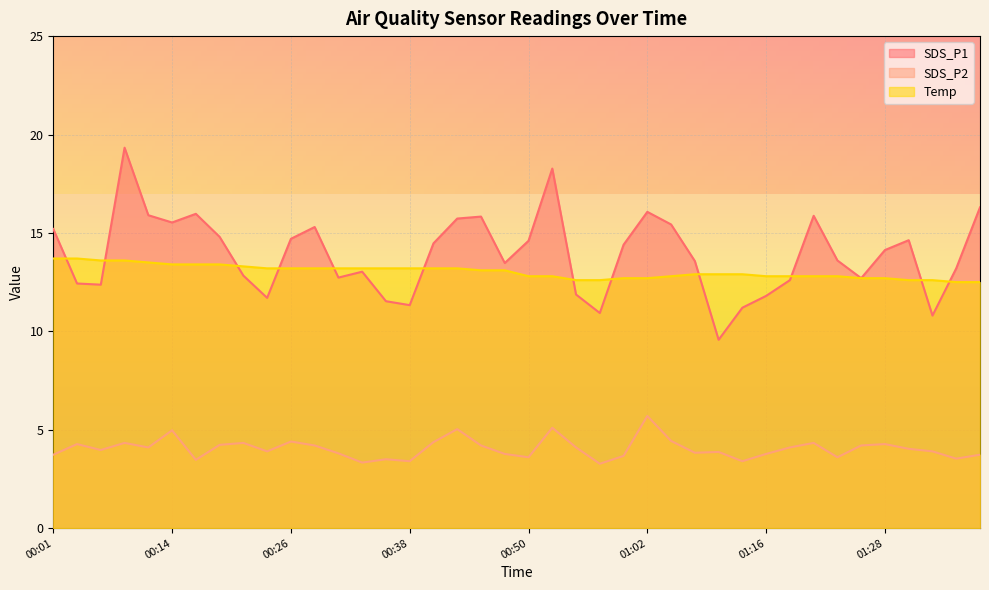

True or false: Temp and SDS_P2 intersect in this chart.

False